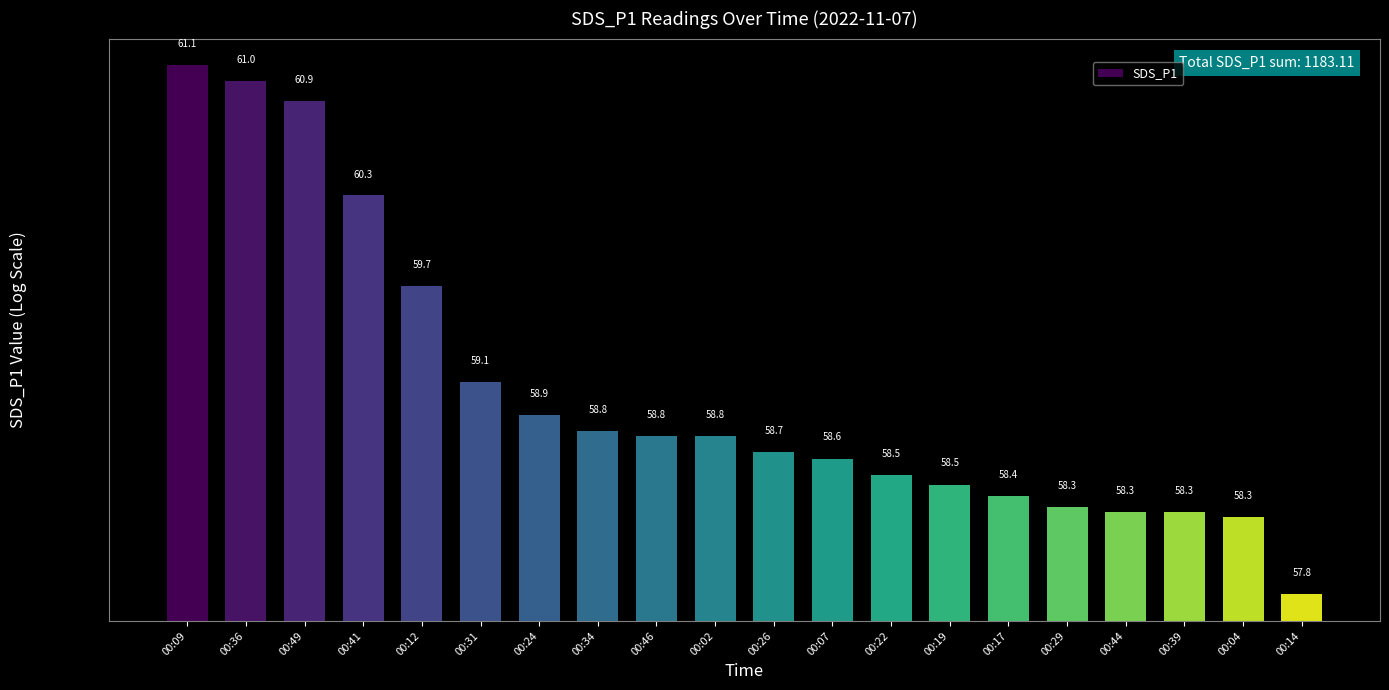

True or false: the data shows 25.0 at 00:44.

False